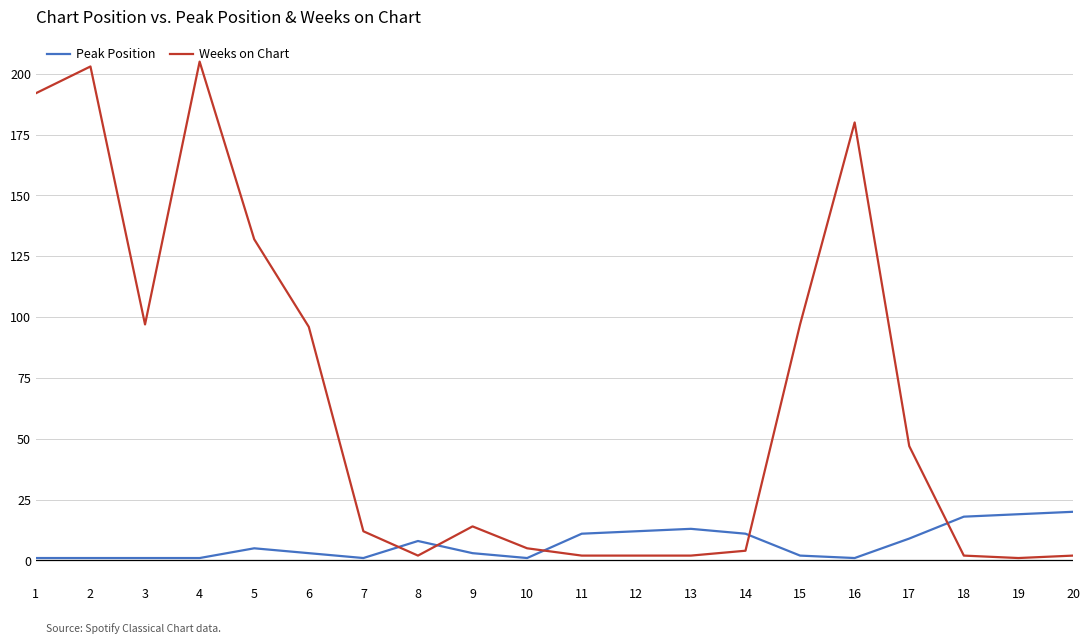

What is the greatest value displayed?

205